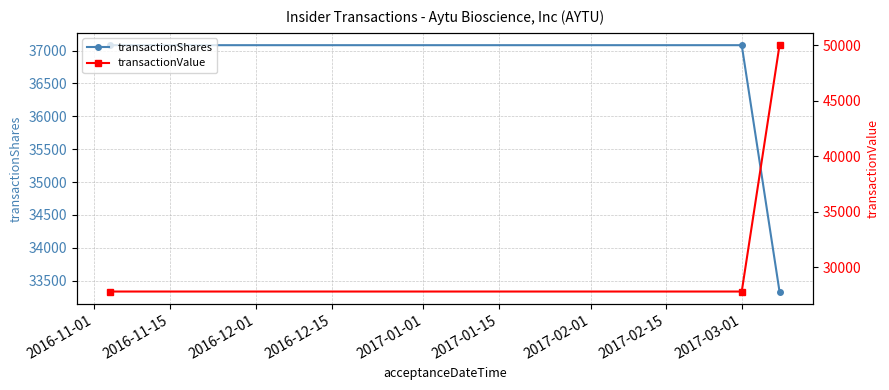

What is the difference between the maximum and minimum values in the transactionValue series?

22188